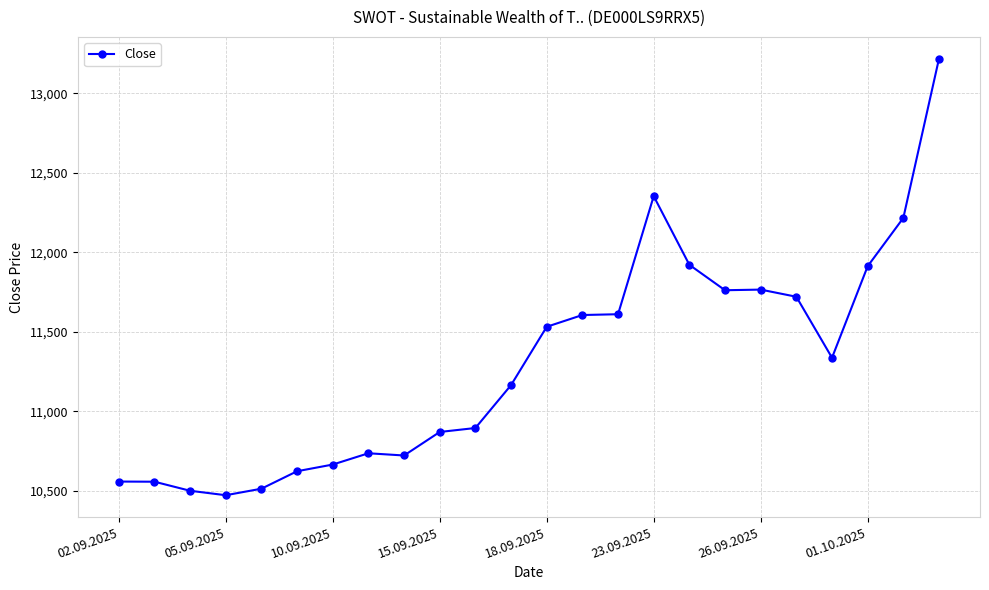

What is the minimum value shown in the chart?

10471